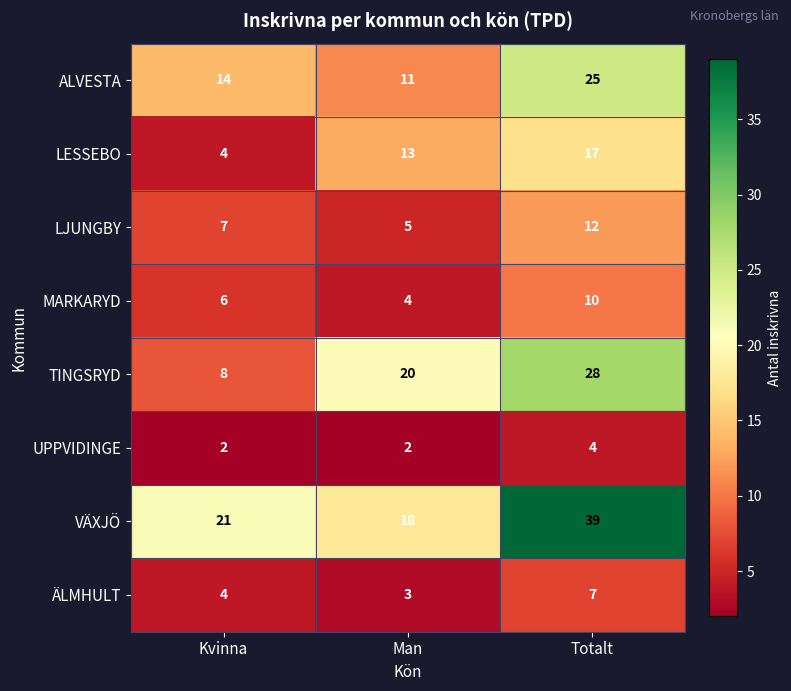

At how many categories does at least one series exceed 11?

3